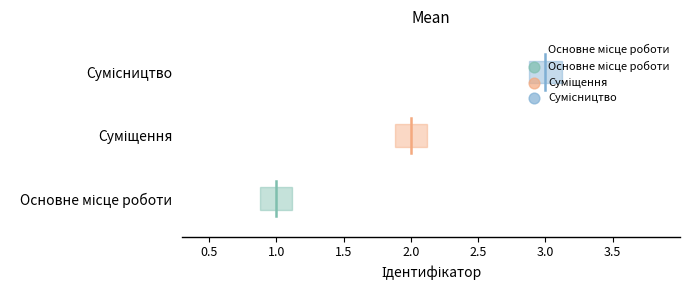

What is the change in value from Основне місце роботи to Суміщення?

+1